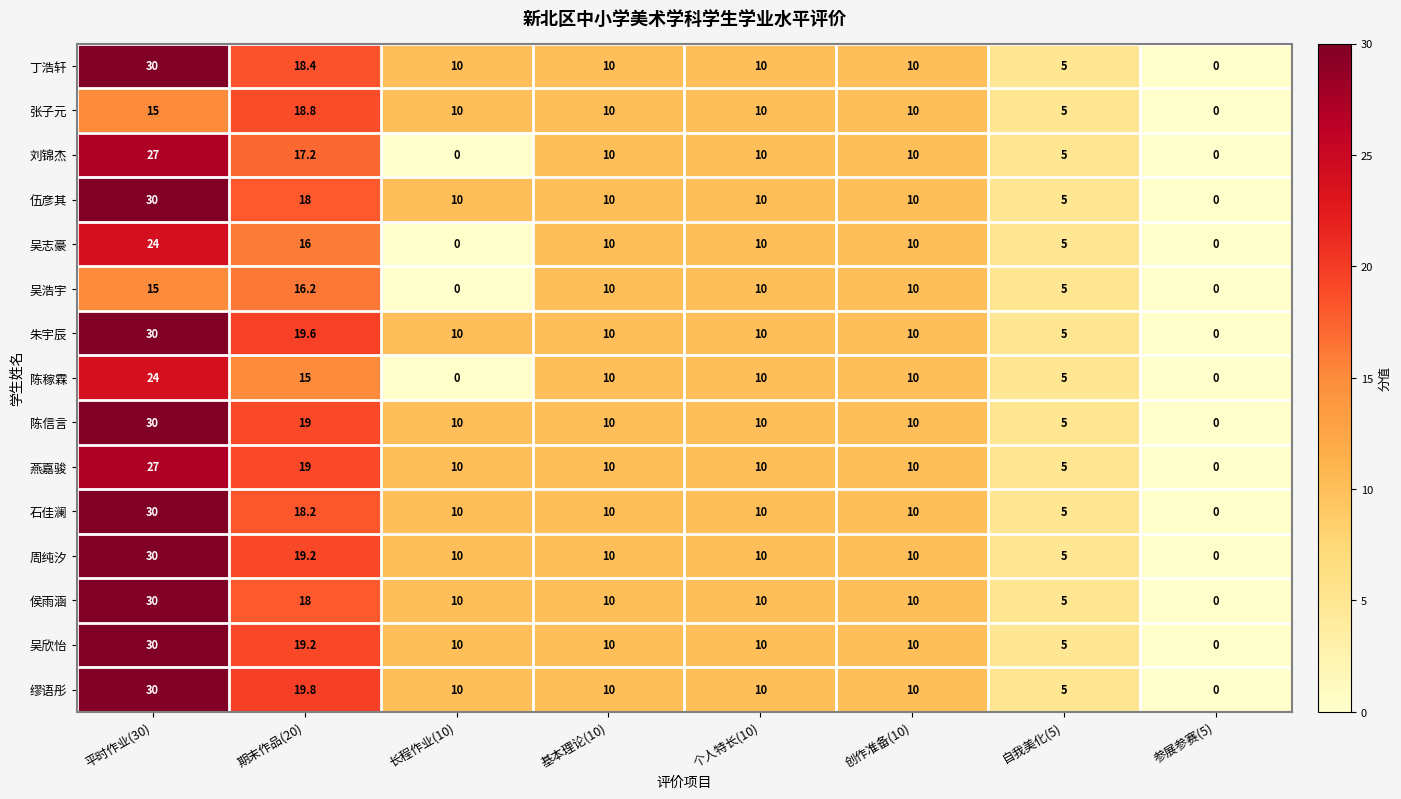

The 燕嘉骏 series shows 10.0 at 个人特长(10). True or false?

True